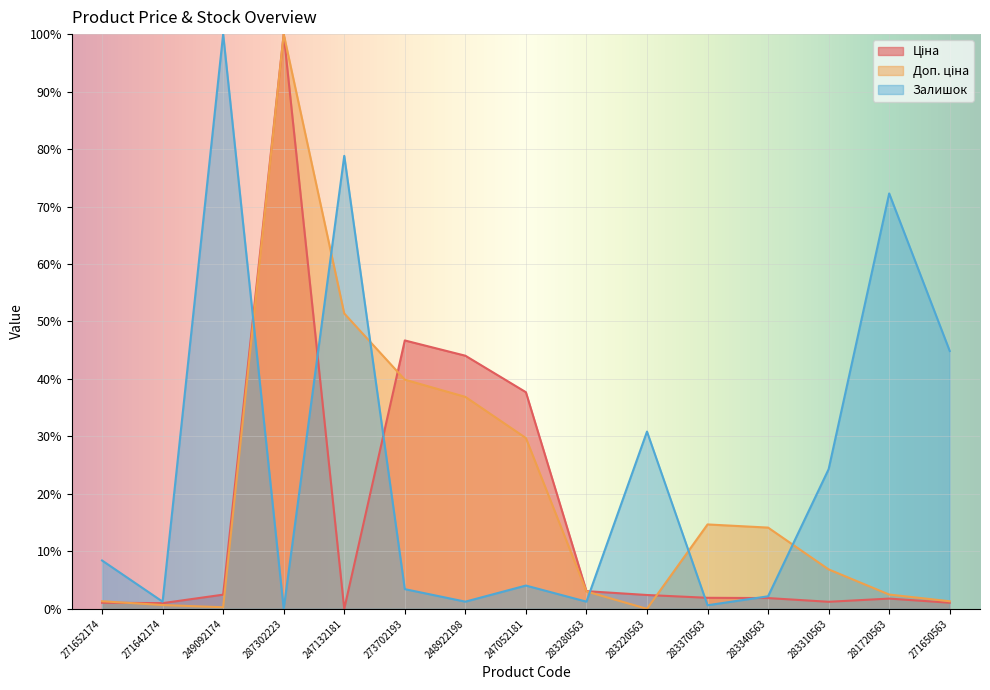

Is the value of Залишок at 283370563 greater than the value of Ціна at 248922198?

No